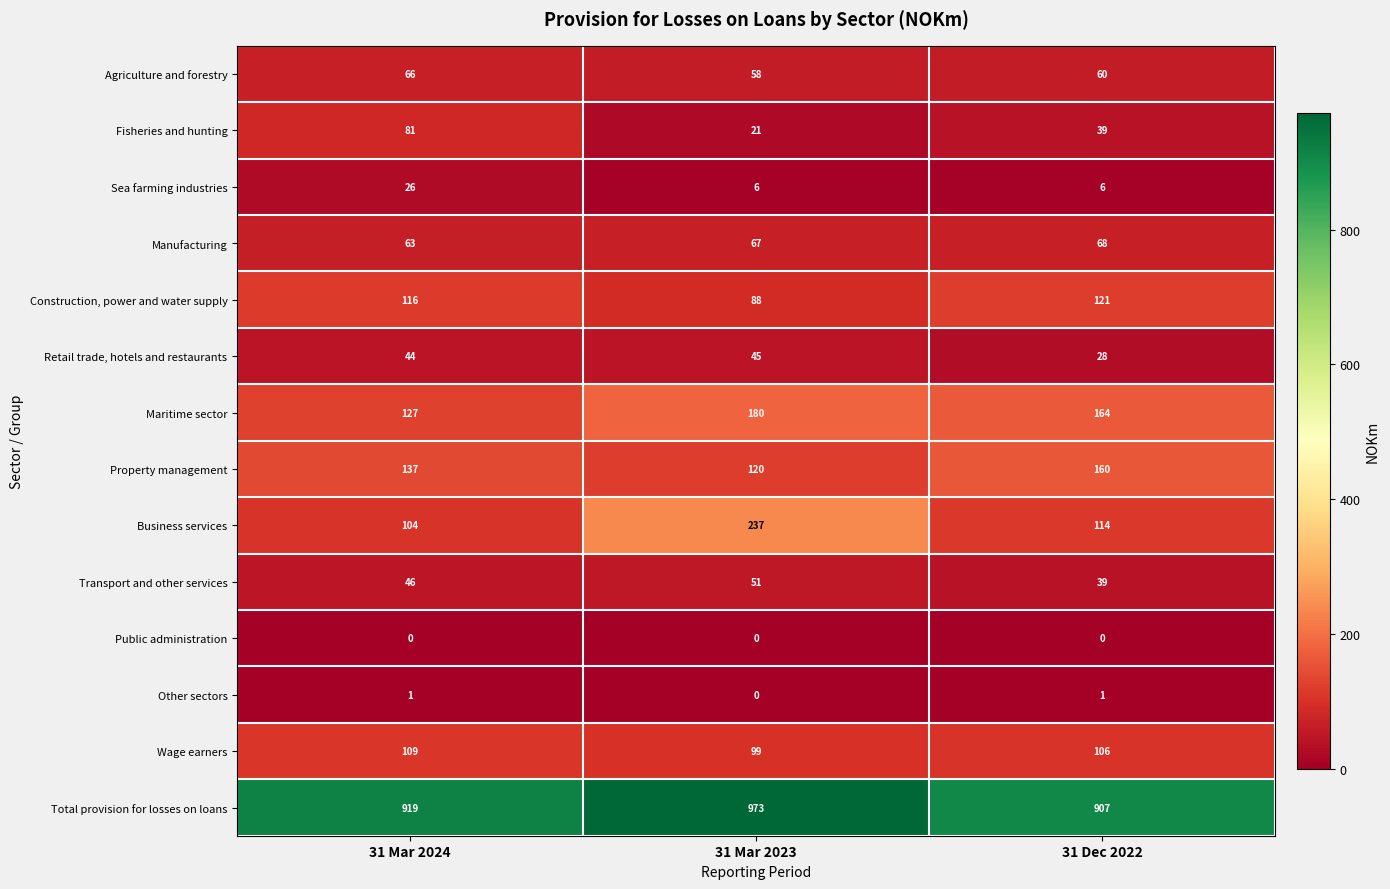

Which series has the largest range (max minus min)?

Business services